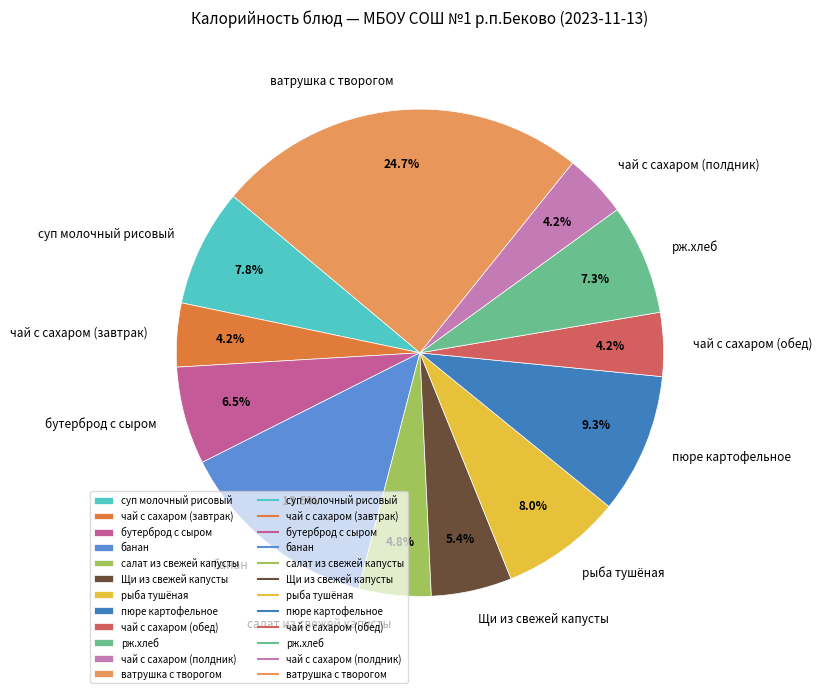

What is the ratio of the value at банан to the value at суп молочный рисовый?

1.7